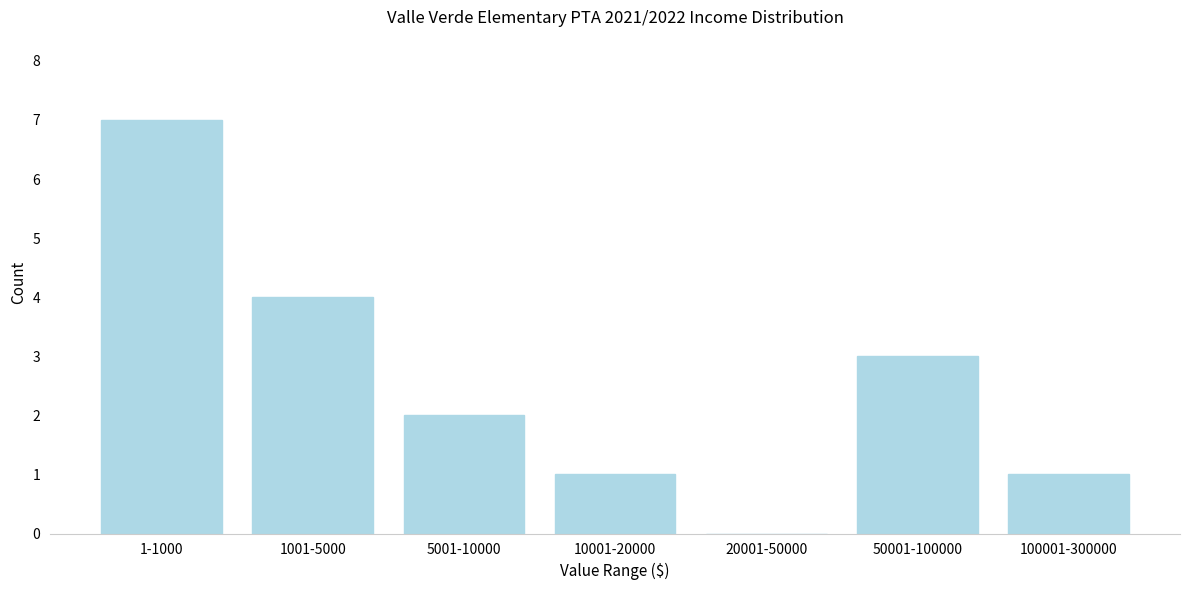

Reading left to right, transcribe all the data shown in this chart.

1-1000=7	1001-5000=4	5001-10000=2	10001-20000=1	20001-50000=0	50001-100000=3	100001-300000=1